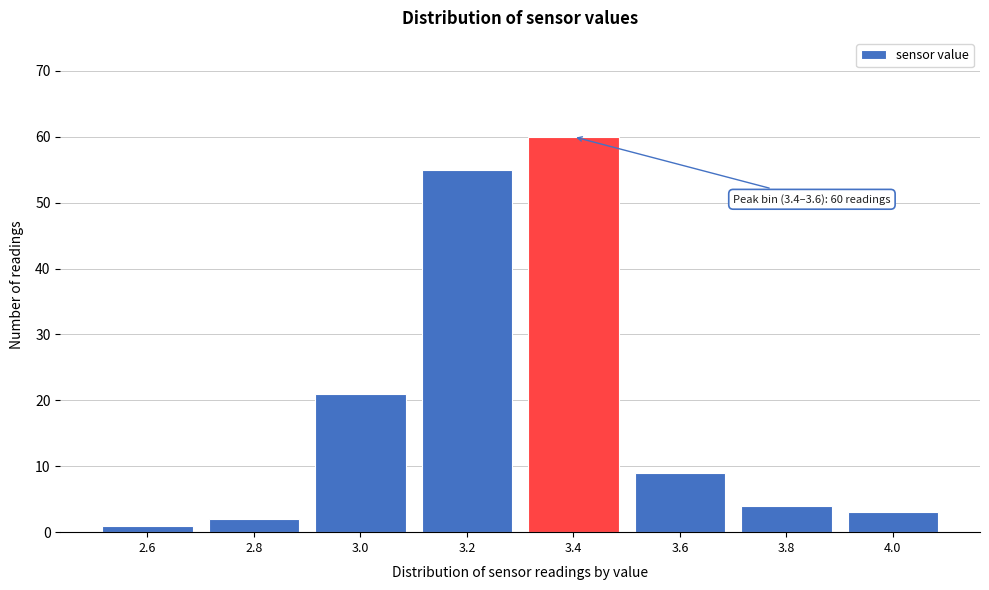

Reading right to left, list all the values displayed in this chart.

4.0=3	3.8=4	3.6=9	3.4=60	3.2=55	3.0=21	2.8=2	2.6=1